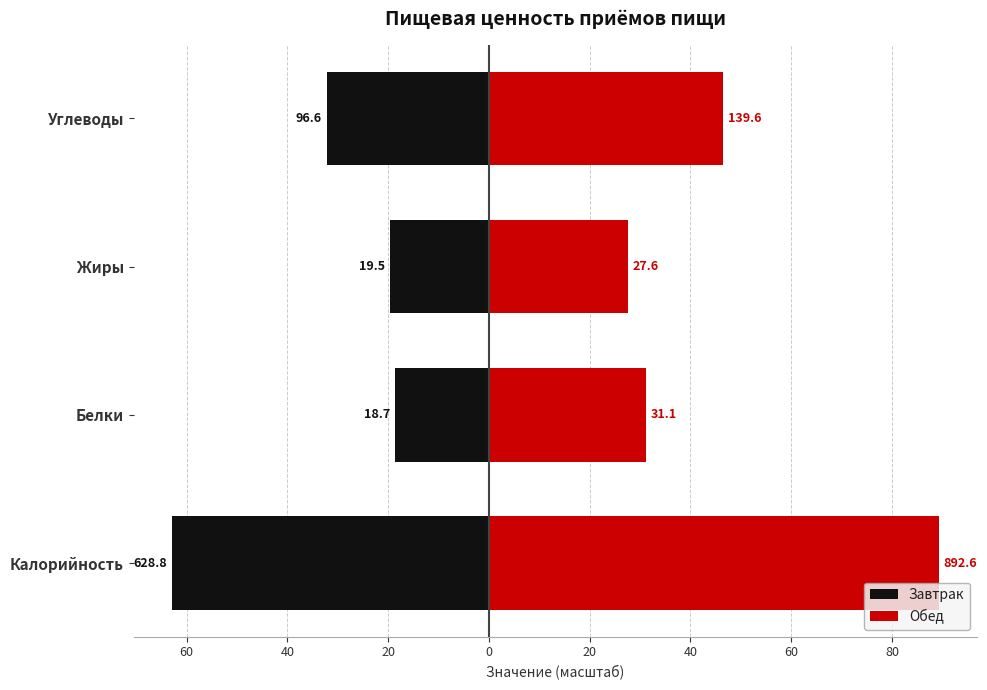

Which series has the widest spread of values?

Обед